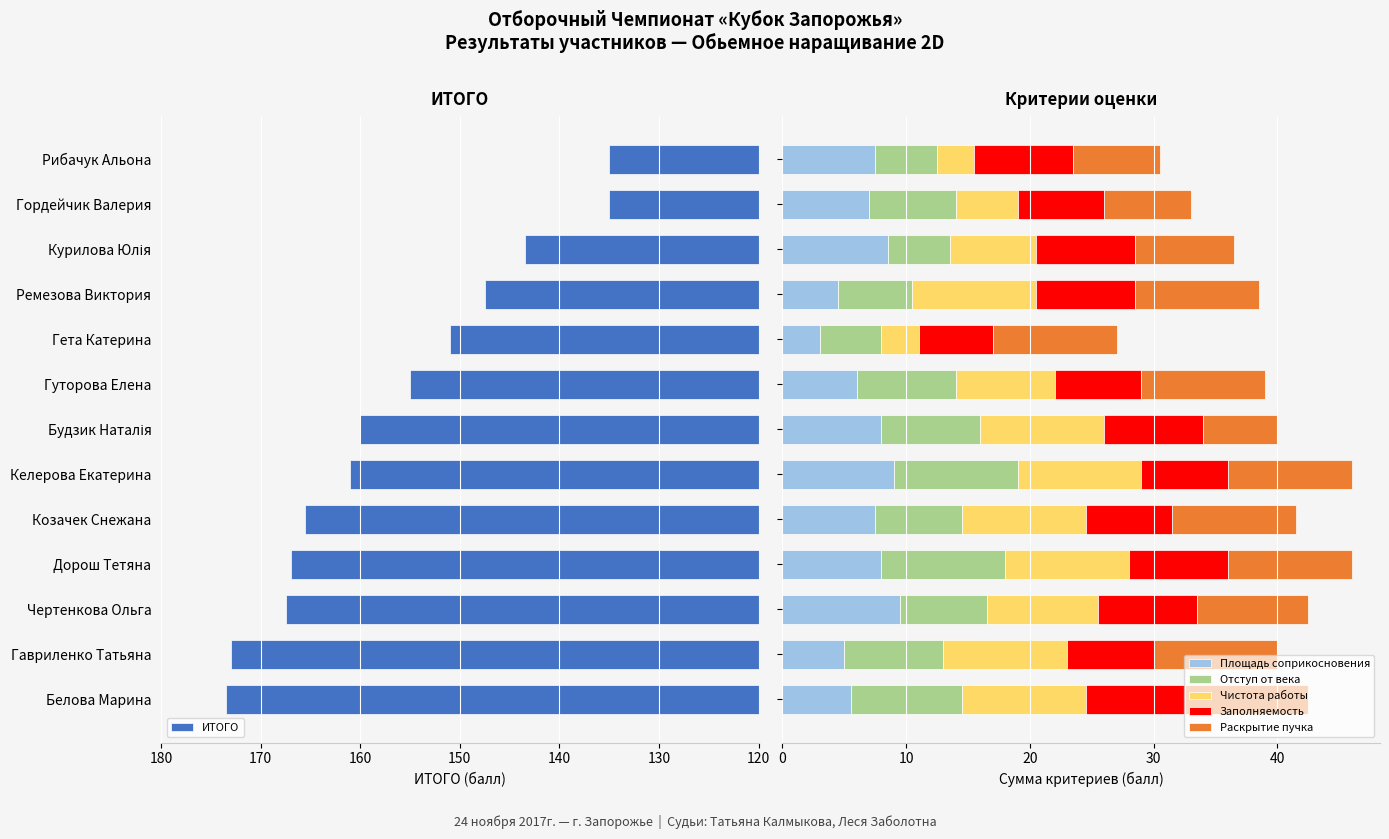

What is the maximum value for Площадь соприкосновения?

9.5